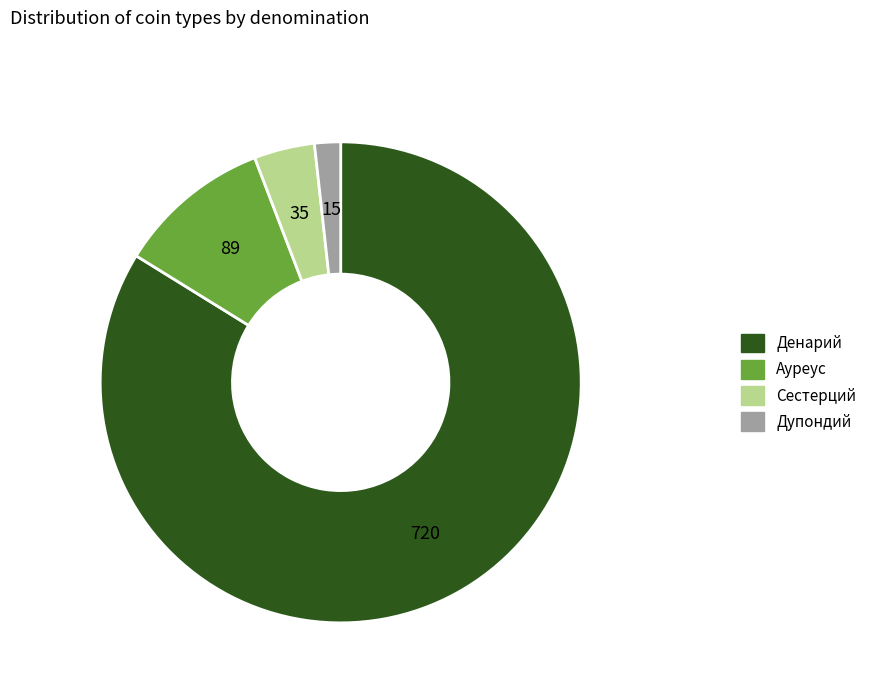

Is there a majority slice in this chart?

Yes